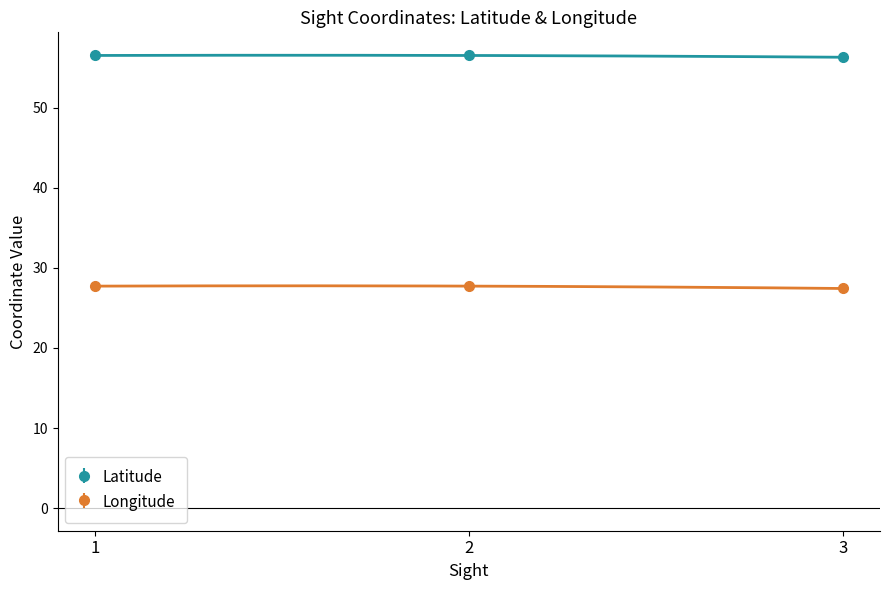

What is the value of the Longitude point at the 3rd from the left?

27.4